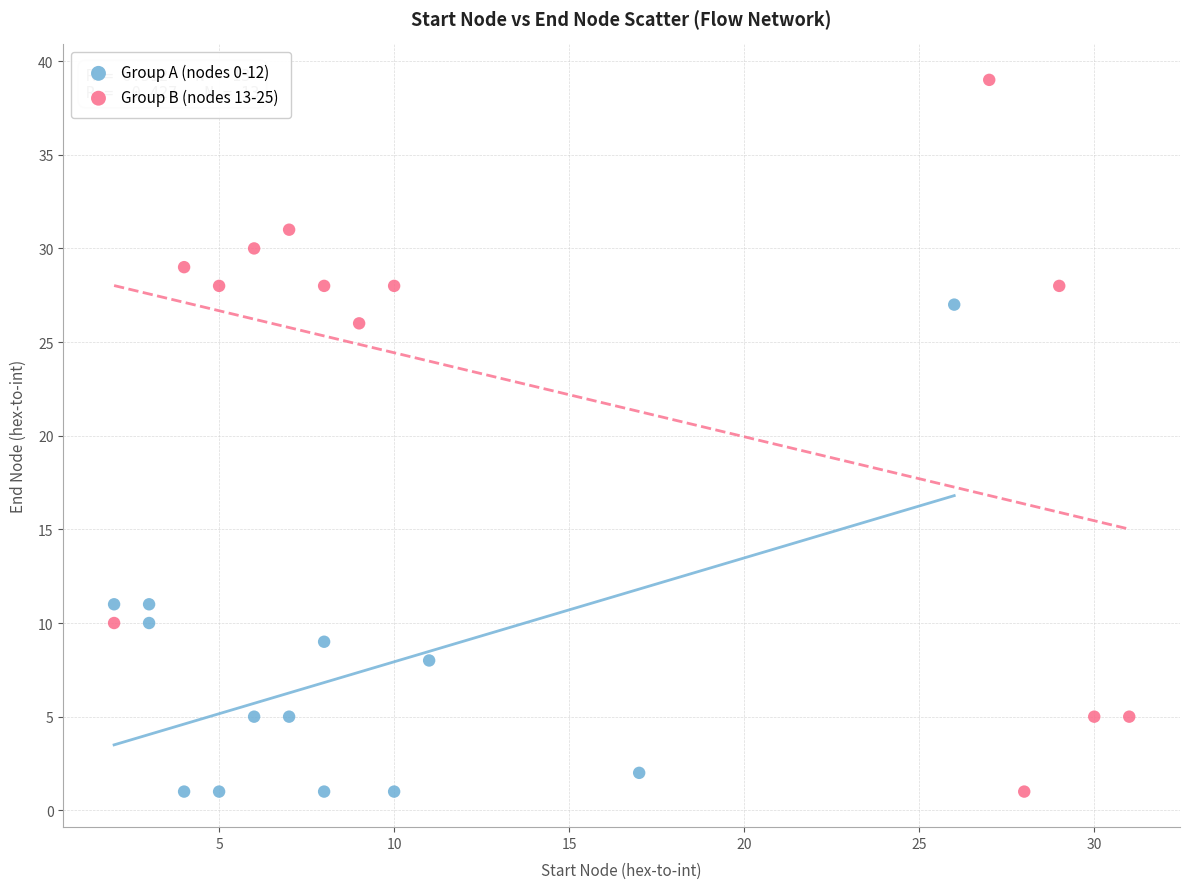

What are all the series names shown in the legend?

Group A (nodes 0-12), Group B (nodes 13-25)